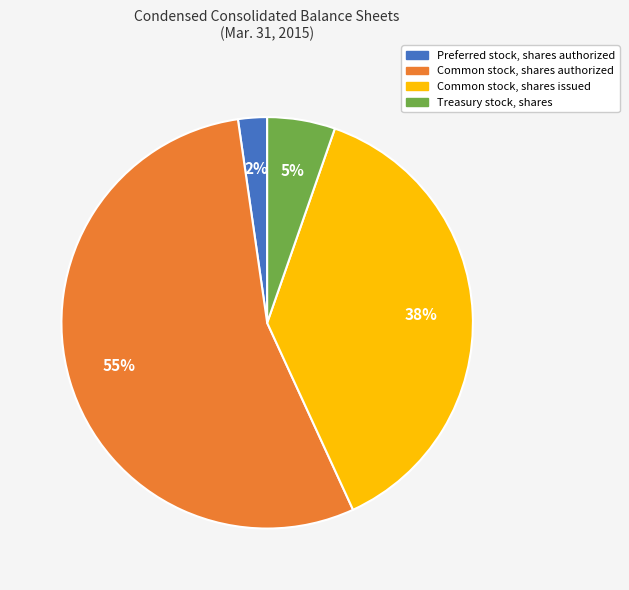

To the nearest percent, what portion does Common stock, shares issued represent?

38%